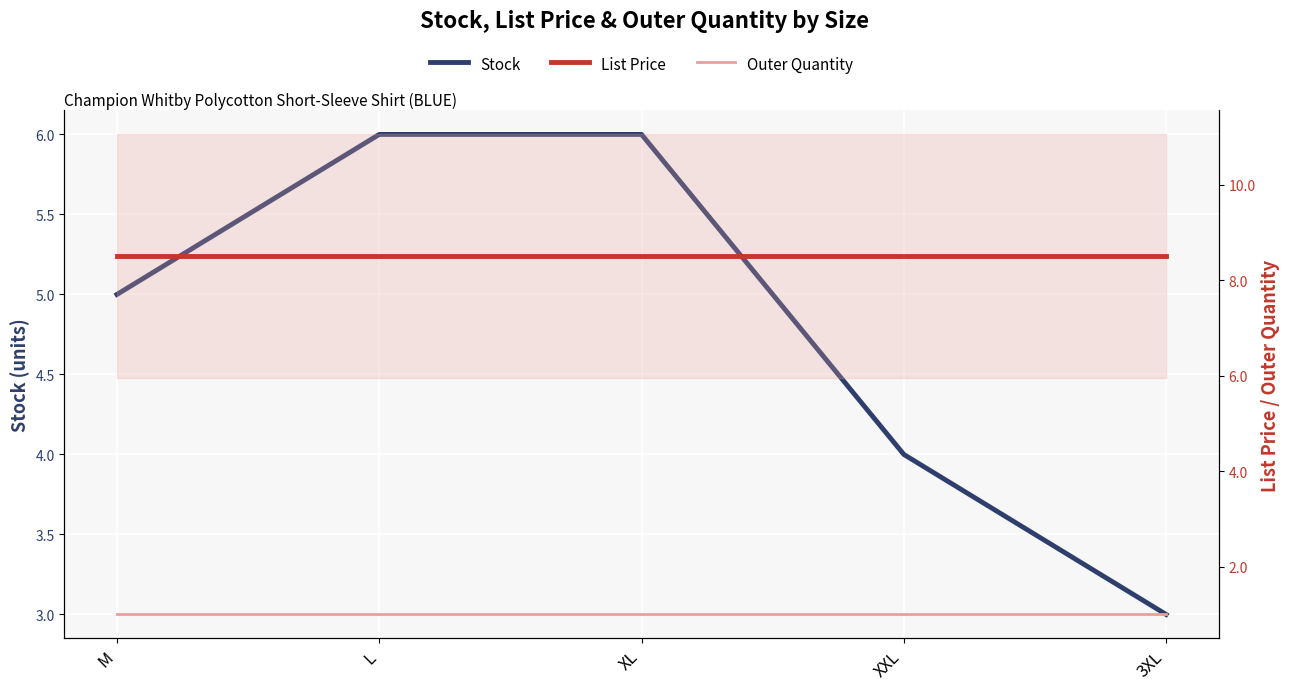

Reading right to left, list all the values displayed in this chart.

Stock: 3.0	4.0	6.0	6.0	5.0
List Price: 8.5	8.5	8.5	8.5	8.5
Outer Quantity: 1.0	1.0	1.0	1.0	1.0